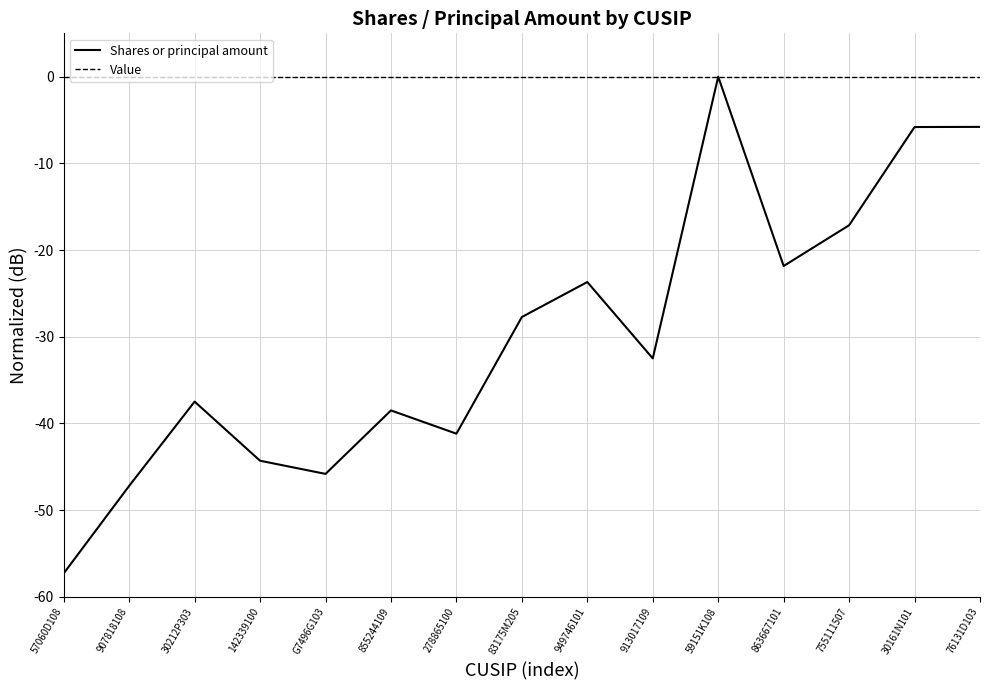

True or false: Shares or principal amount has more than 0 points higher than both neighbors.

True